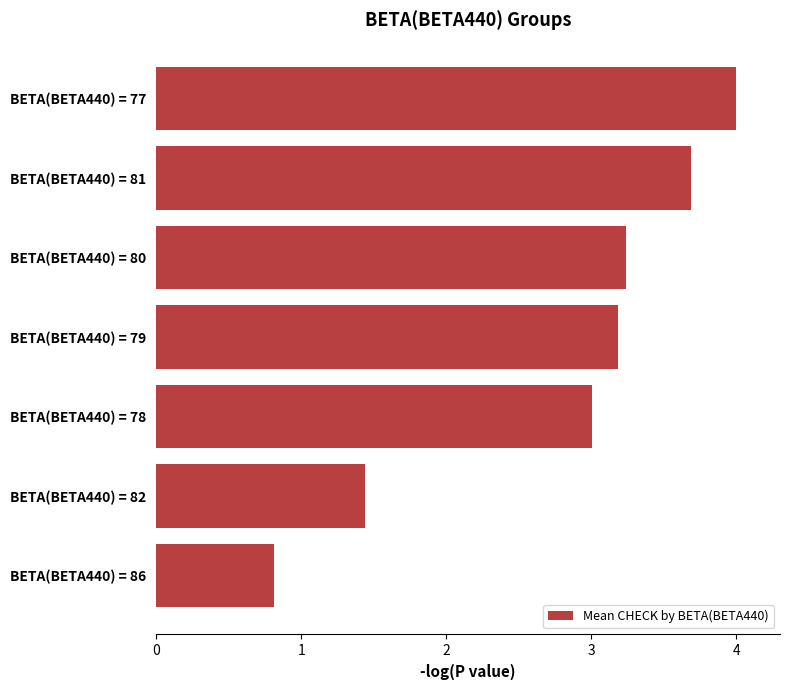

Reading bottom to top, what are all the values shown in this chart?

BETA(BETA440) = 86=0.8	BETA(BETA440) = 82=1.4	BETA(BETA440) = 78=3.0	BETA(BETA440) = 79=3.2	BETA(BETA440) = 80=3.2	BETA(BETA440) = 81=3.7	BETA(BETA440) = 77=4.0